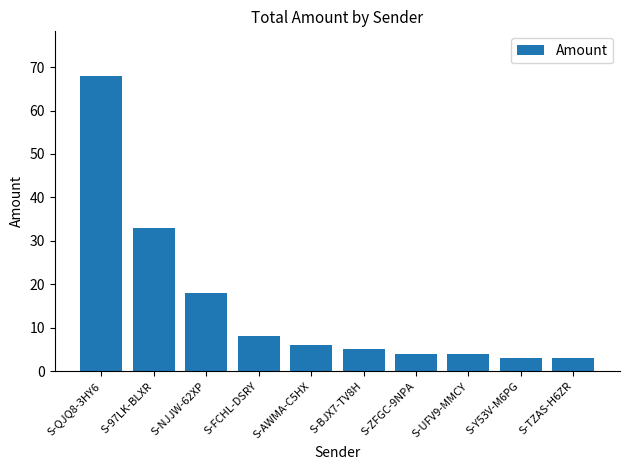

At which label does the data first exceed 6?

S-QJQ8-3HY6